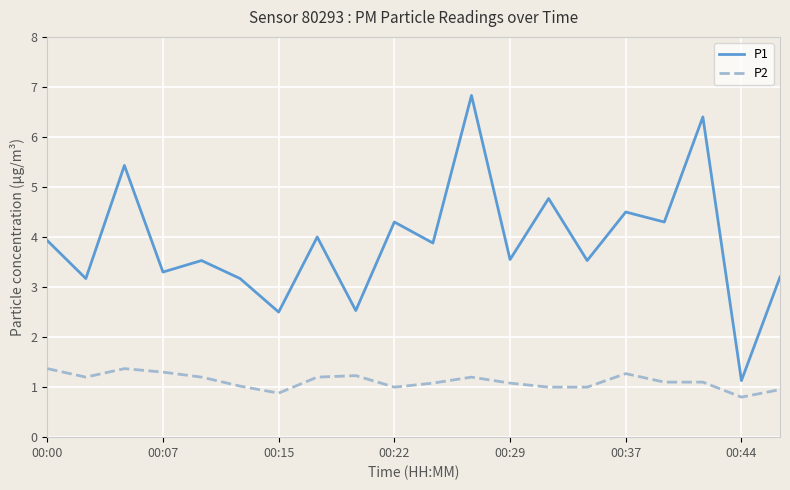

Which series has the widest spread of values?

P1